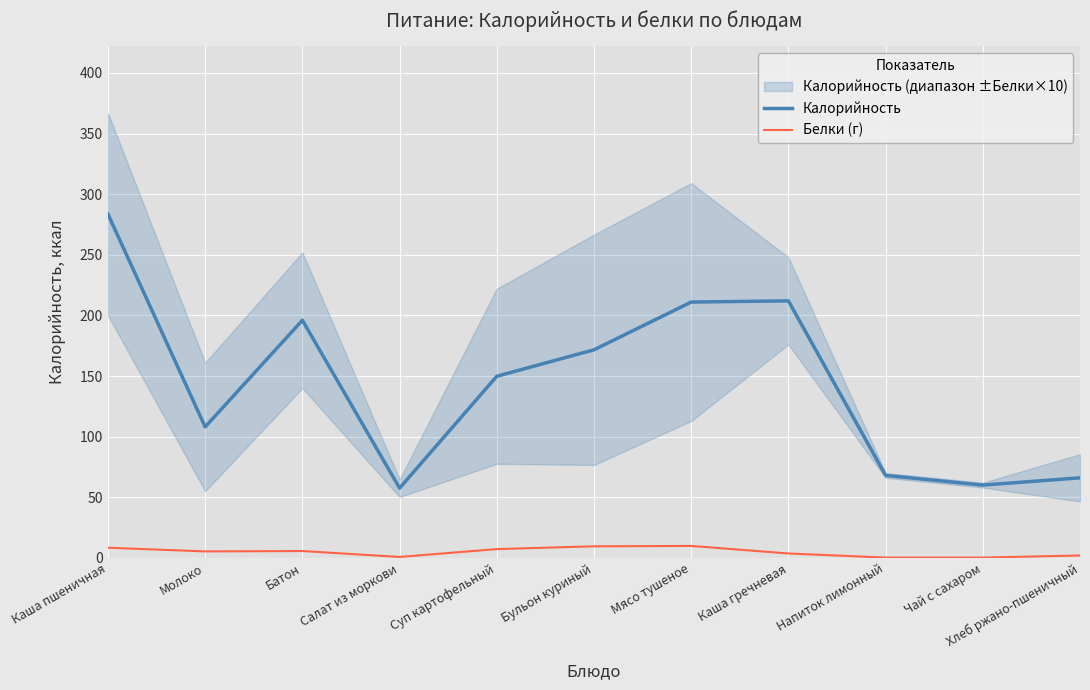

What is the greatest value displayed?

283.5